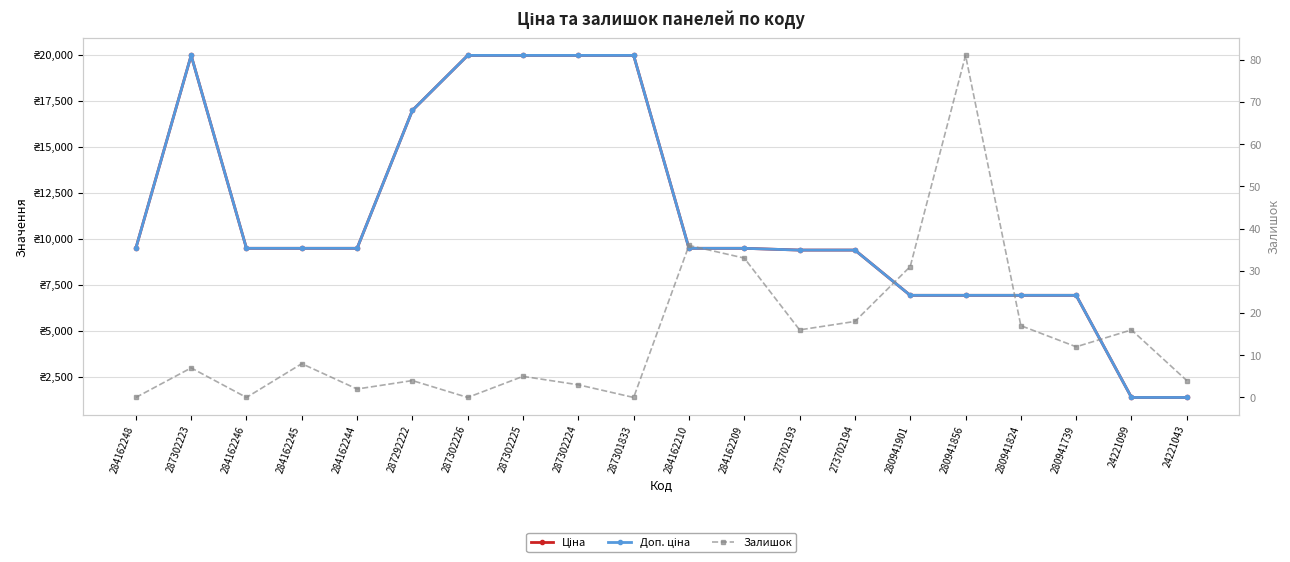

What is the difference between the Доп. ціна values at 284162248 and 273702194?

96.1